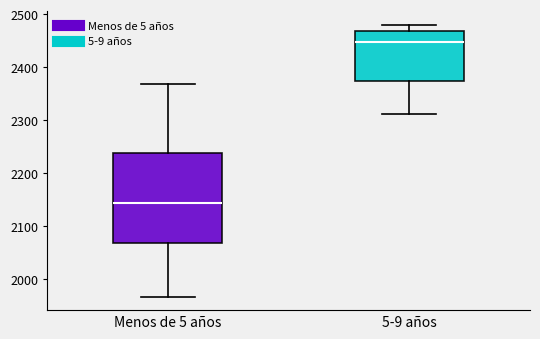

Where does the lower whisker of the box for Menos de 5 años end on the y-axis? The values are not printed on the chart, so give them approximately, as read against the axis.

1970